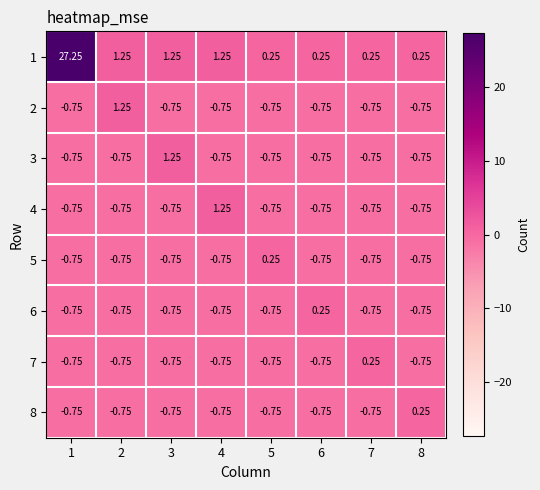

Which series changed the most between 1 and 7?

1